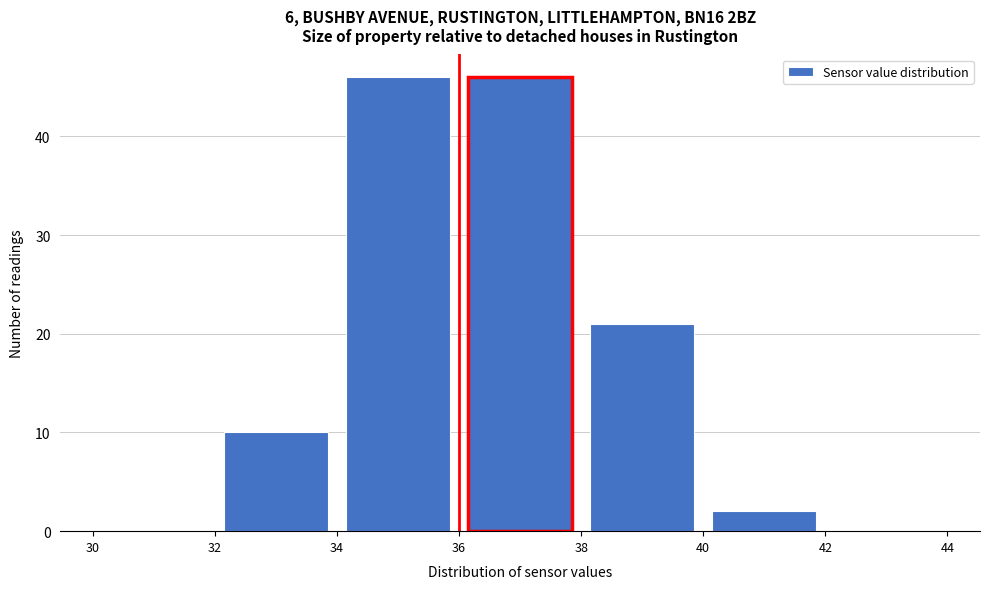

Reading left to right, transcribe this chart: for each bar, give the range it covers on the x-axis and its height. The values are not printed on the chart, so give them approximately, as read against the axis.

30 to 32: 0
32 to 34: 10
34 to 36: 46
36 to 38: 46
38 to 40: 21
40 to 42: 2
42 to 44: 0